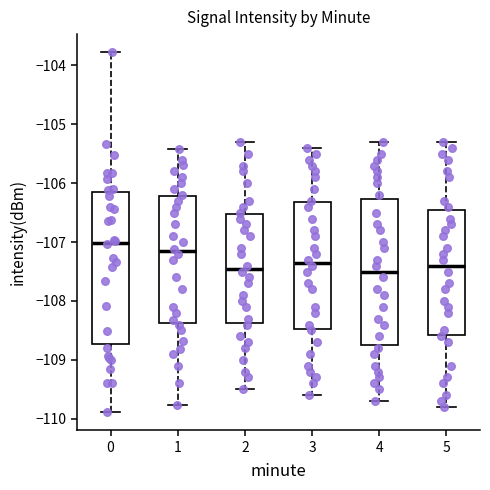

Reading left to right, read every box against the y-axis: the position of its median line, the range the box covers, and the ends of its whiskers. The values are not printed on the chart, so give them approximately, as read against the axis.

0: median -107.0, box -108.7 to -106.1, whiskers -109.9 to -103.8
1: median -107.2, box -108.4 to -106.2, whiskers -109.8 to -105.4
2: median -107.4, box -108.4 to -106.5, whiskers -109.5 to -105.3
3: median -107.3, box -108.5 to -106.3, whiskers -109.6 to -105.4
4: median -107.5, box -108.7 to -106.3, whiskers -109.7 to -105.3
5: median -107.4, box -108.6 to -106.4, whiskers -109.8 to -105.3